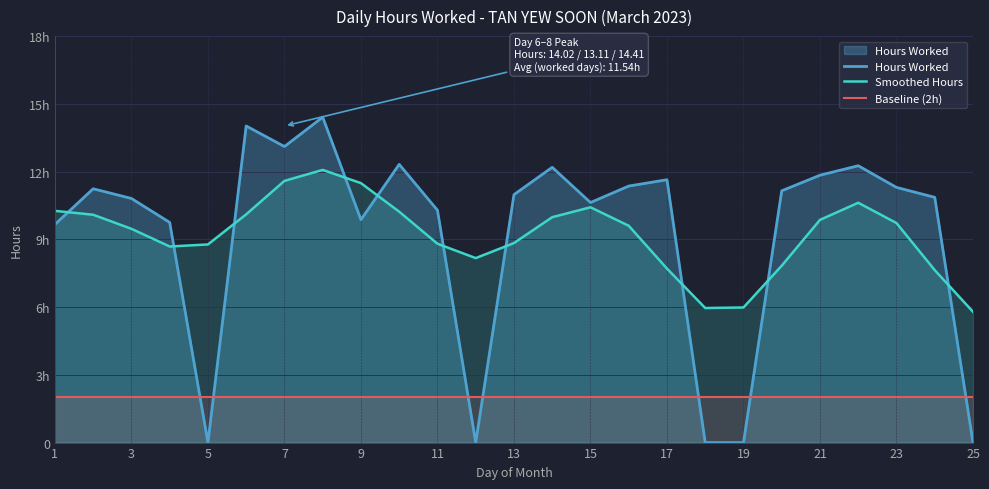

Which series has the widest spread of values?

Hours Worked